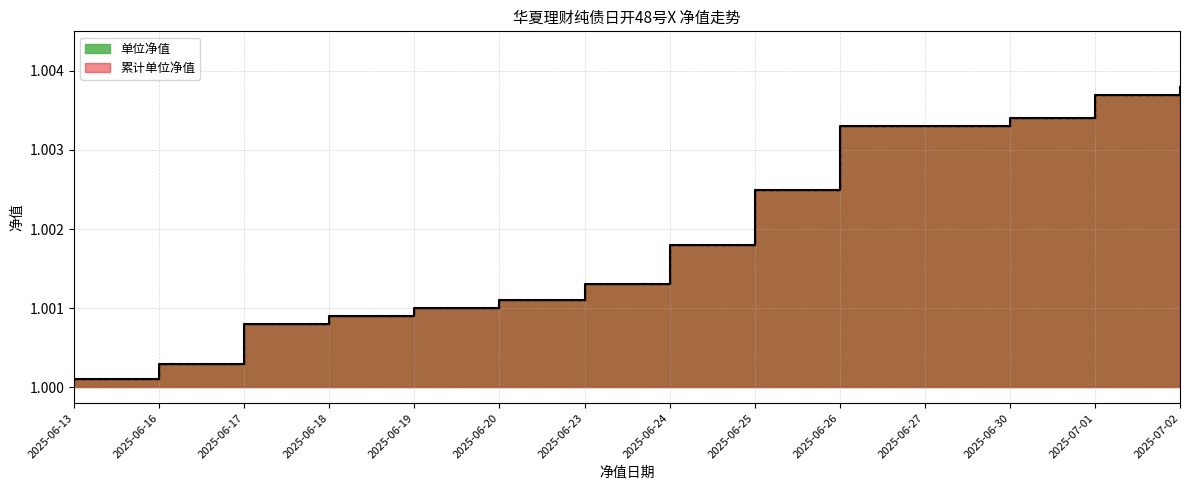

Which series has the largest total across all categories?

单位净值